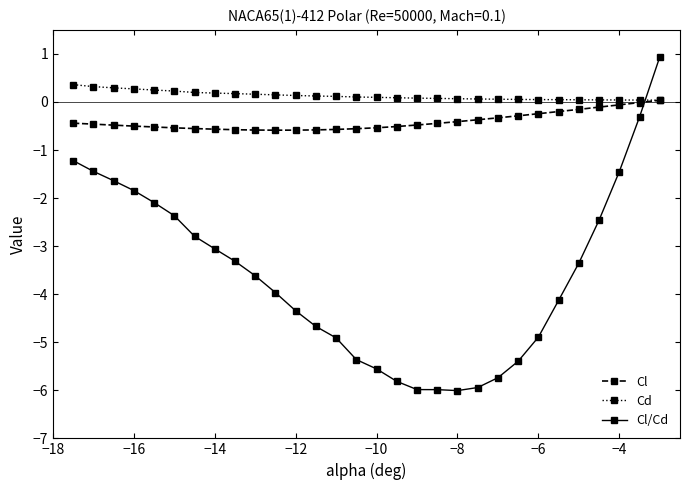

Which series has the widest spread of values?

Cl/Cd